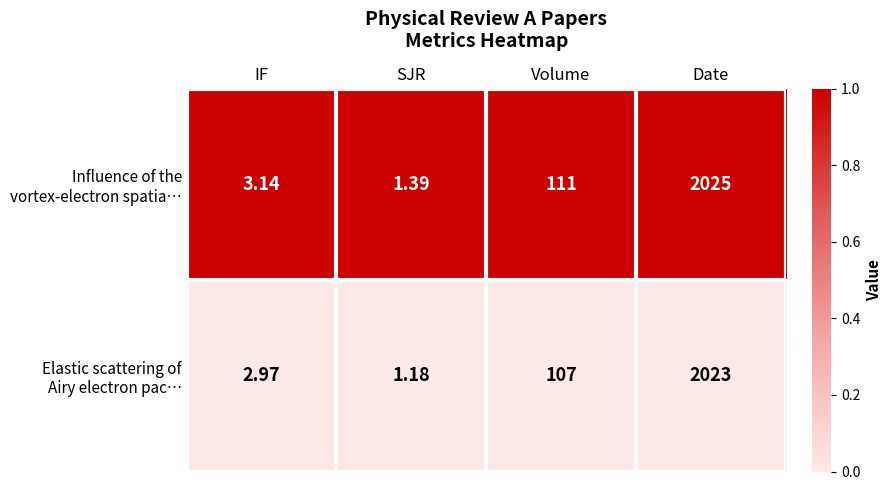

What is the difference between the highest and lowest values at Volume?

4.0